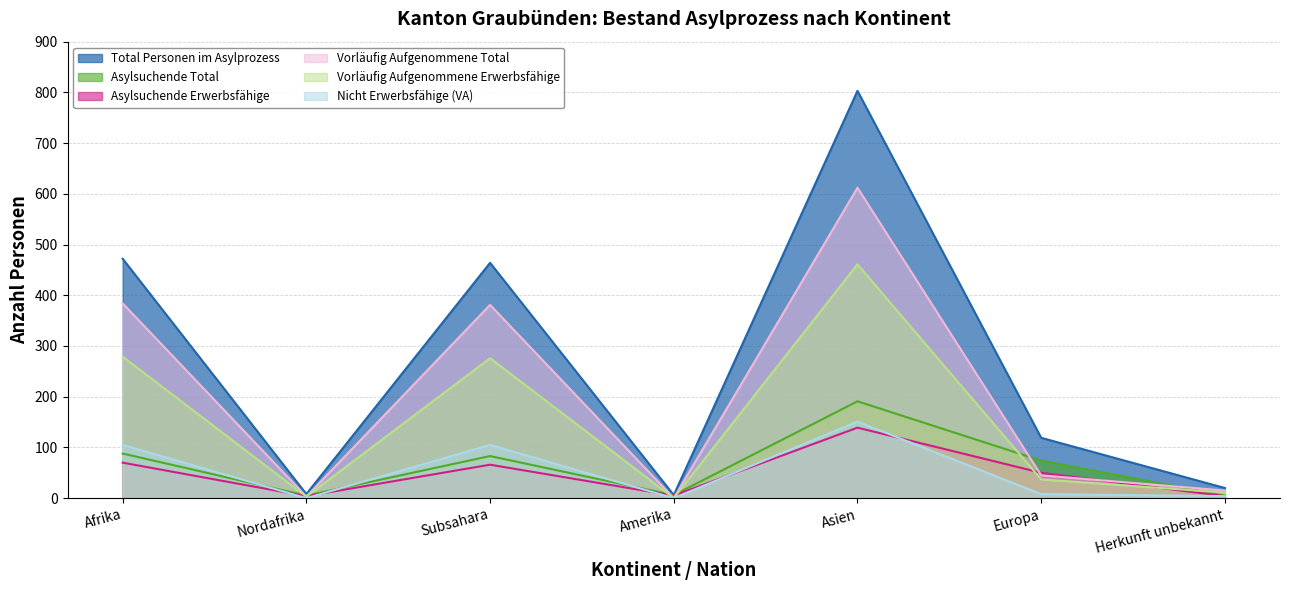

What position from the left is Asien?

5